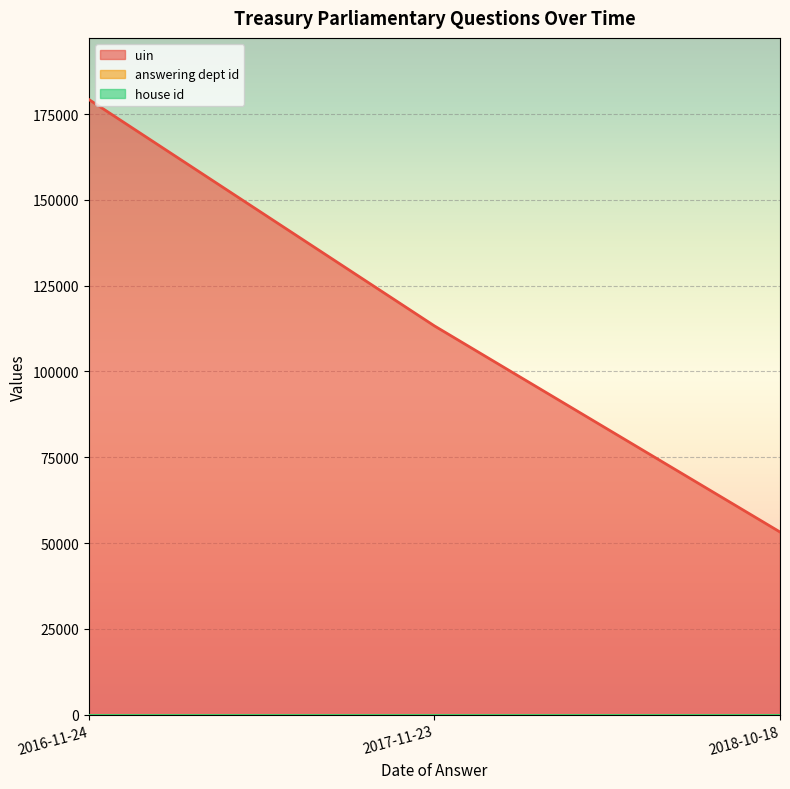

What position from the right is 2016-11-24?

3